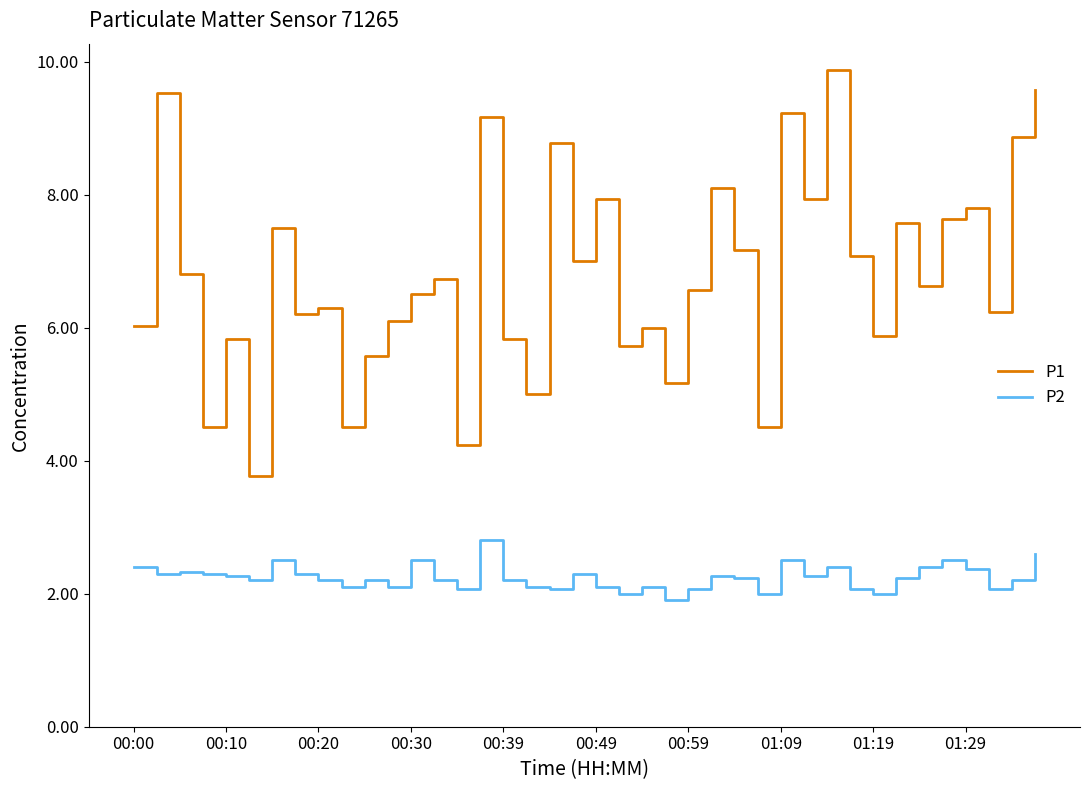

Which series has the largest range (max minus min)?

P1